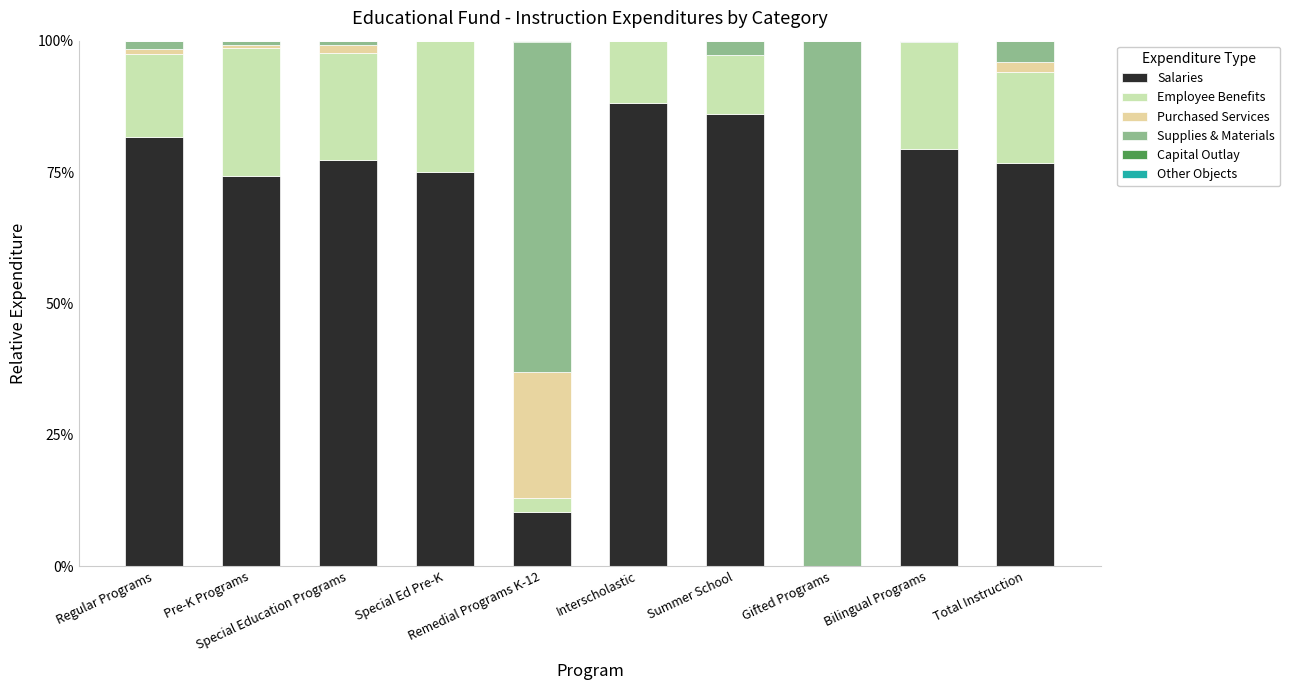

What is the difference between the second highest and minimum values in the Capital Outlay series?

0.2